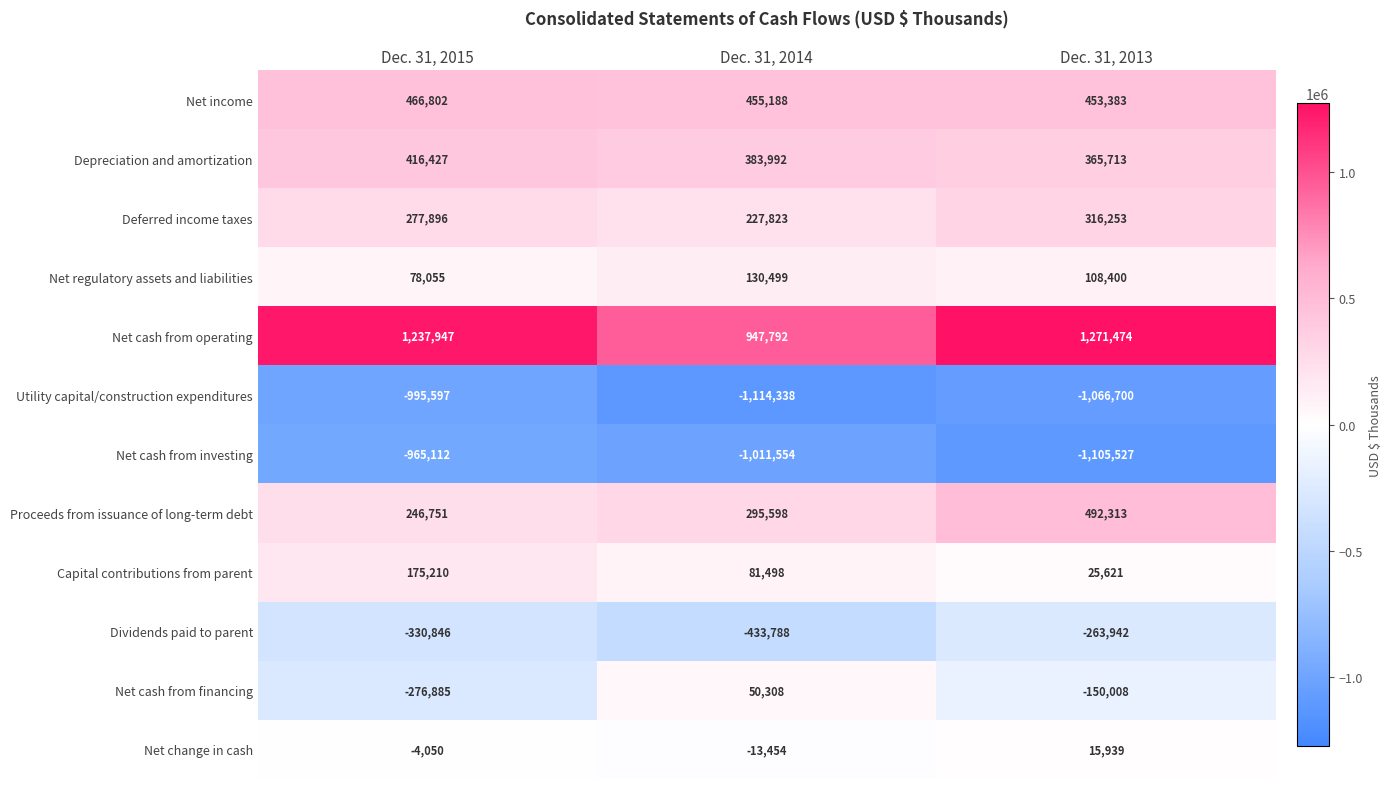

How many Utility capital/construction expenditures values are between -1114338 and -995597?

3